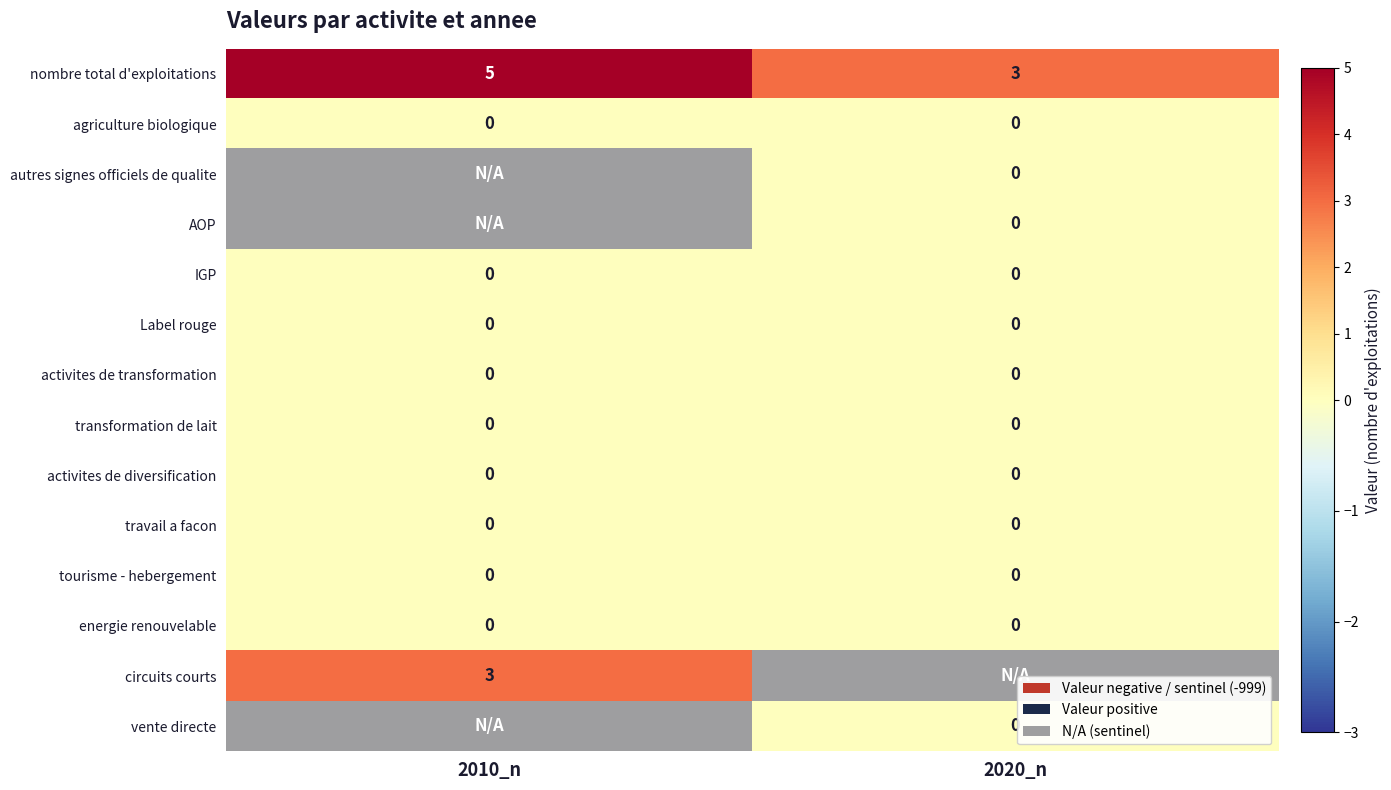

Is it true that activites de transformation equals 0 at 2010_n?

True